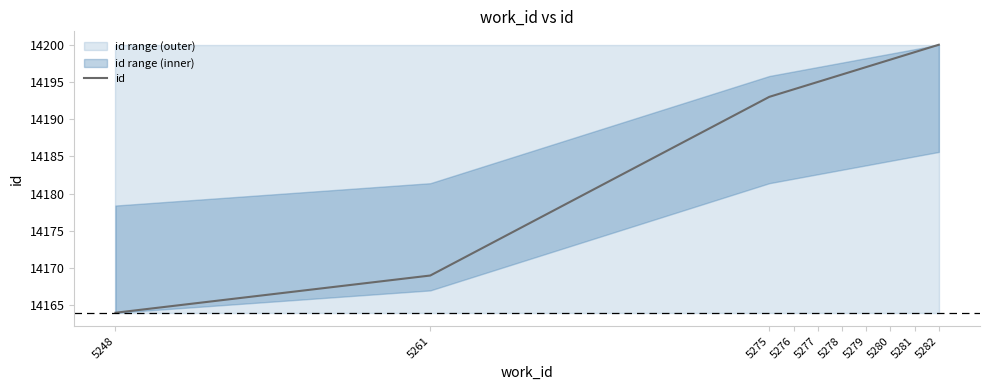

What is the difference between the values at 5279 and 5282?

3